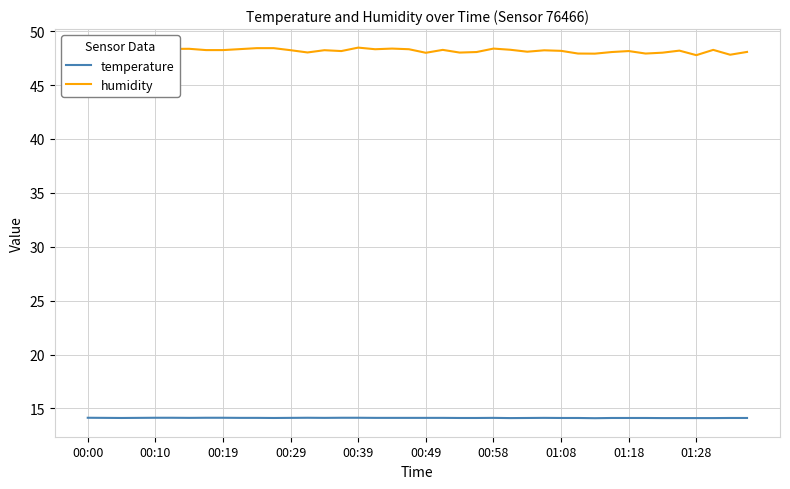

List the series in order of their overall mean, highest first.

humidity, temperature